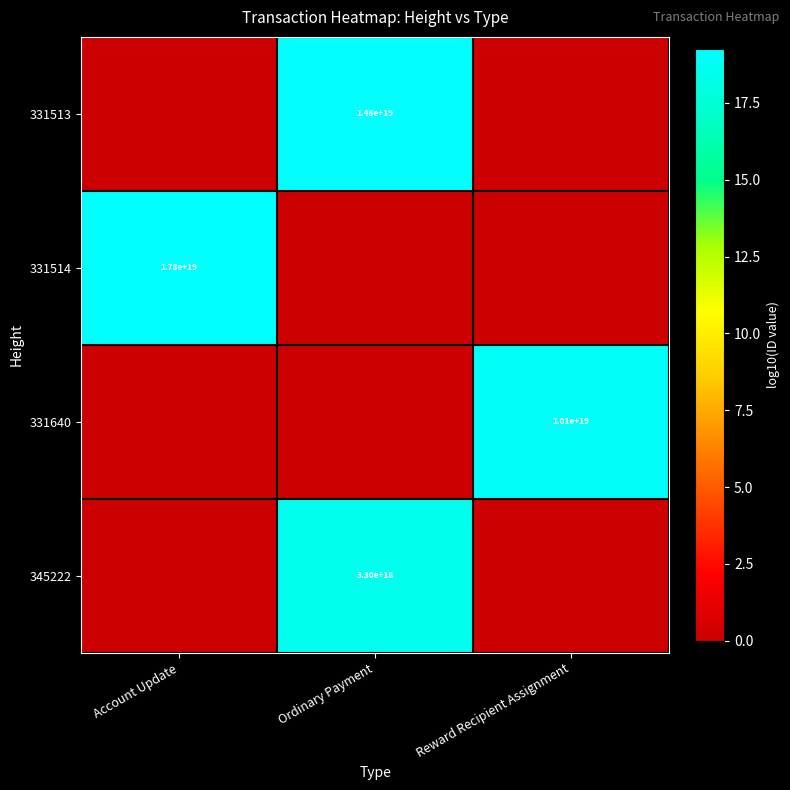

The value of 331514 at Account Update is 17800000000000000000. True or false?

True